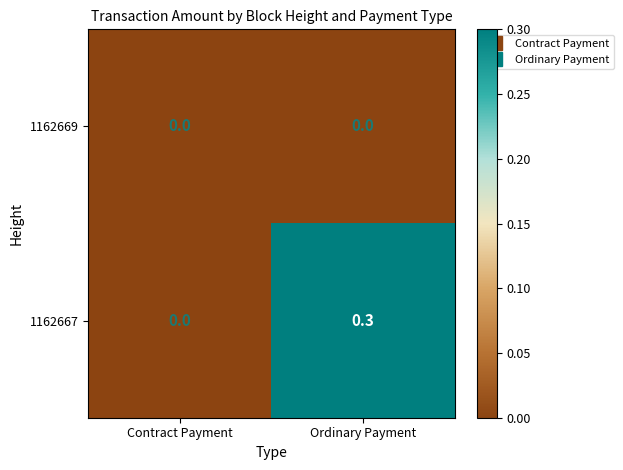

Reading left to right, extract all data points from this chart.

1162669: 0.0	0.0
1162667: 0.0	0.3